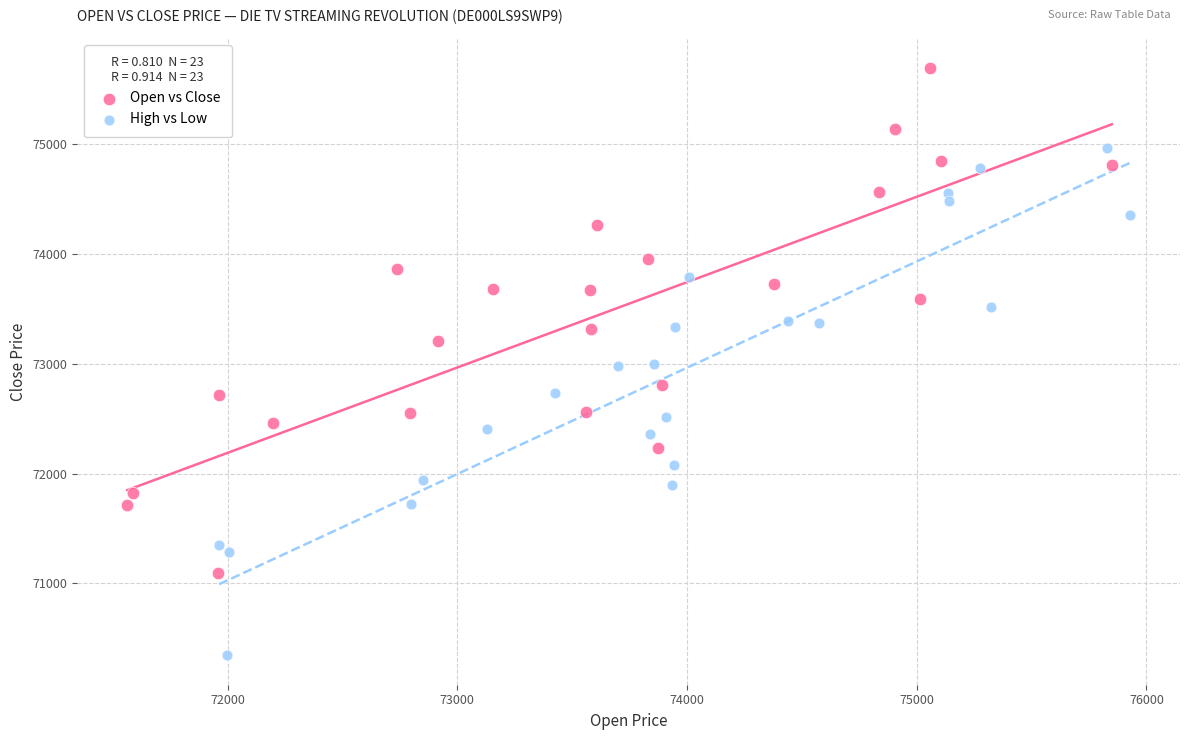

Which series contains the lowest Y value?

High vs Low